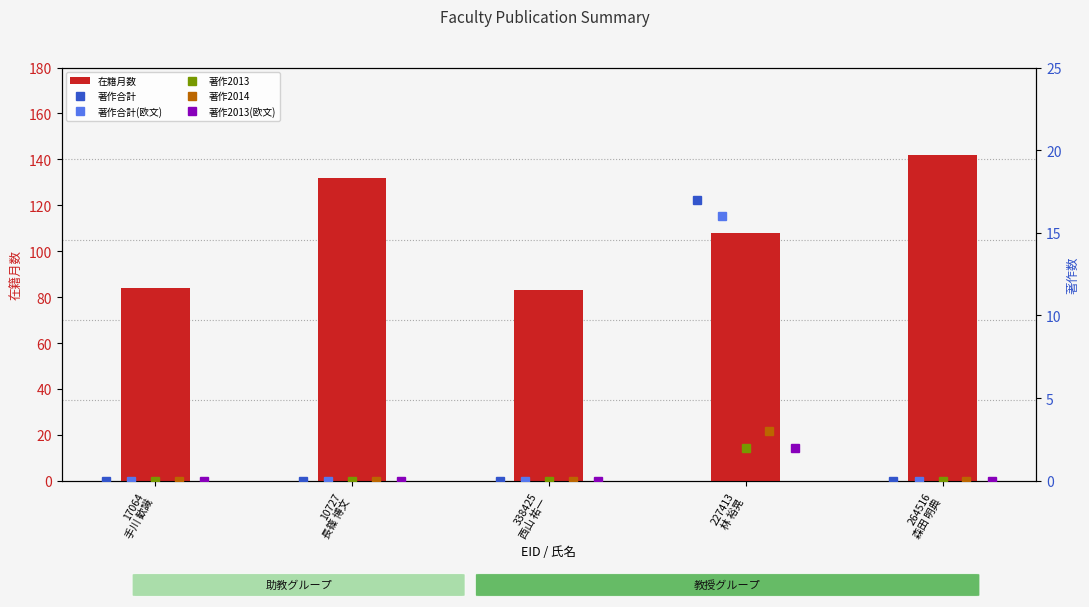

What is the total value across all series at 17064
手川 歓識?

84